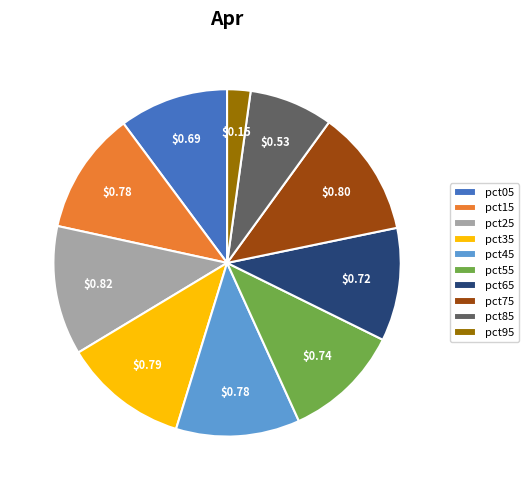

How many segments does this pie chart have?

10